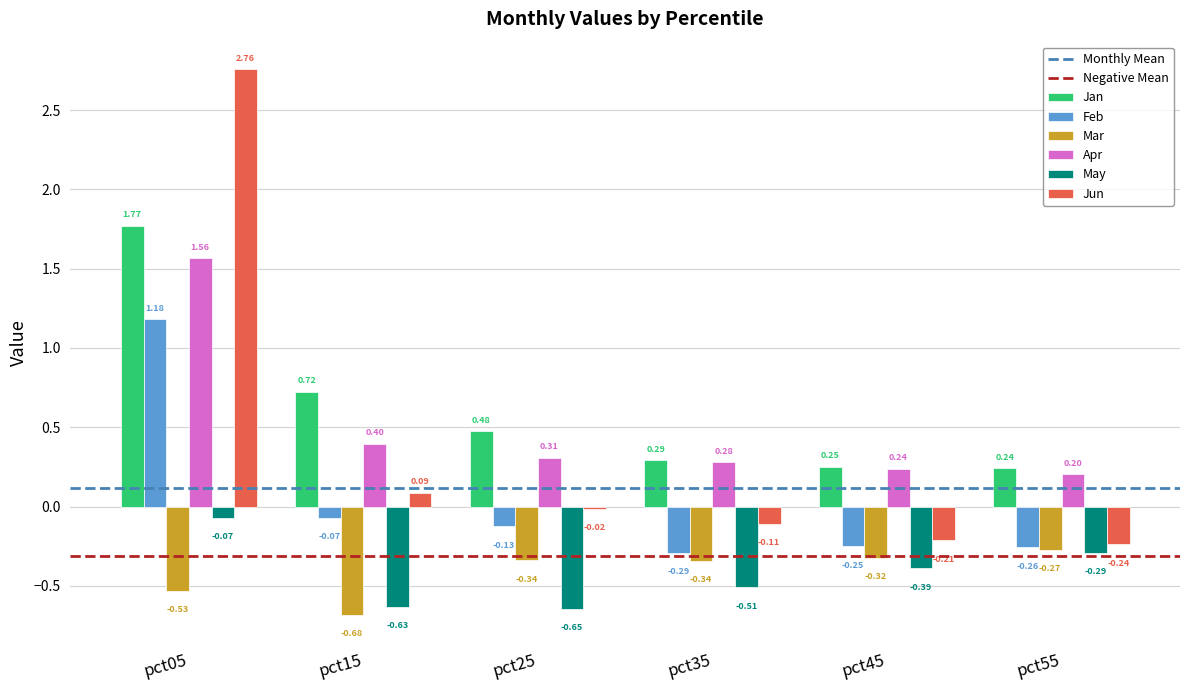

How many positive values does the Feb series have?

1